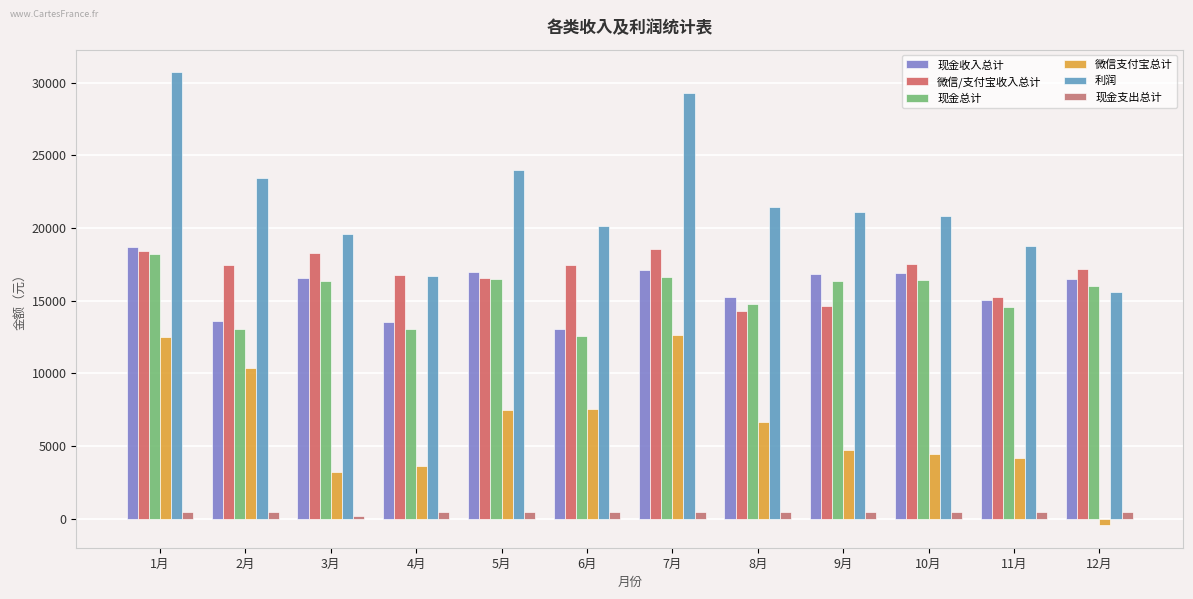

What is the spread (max minus min) of values at 12月?

17600